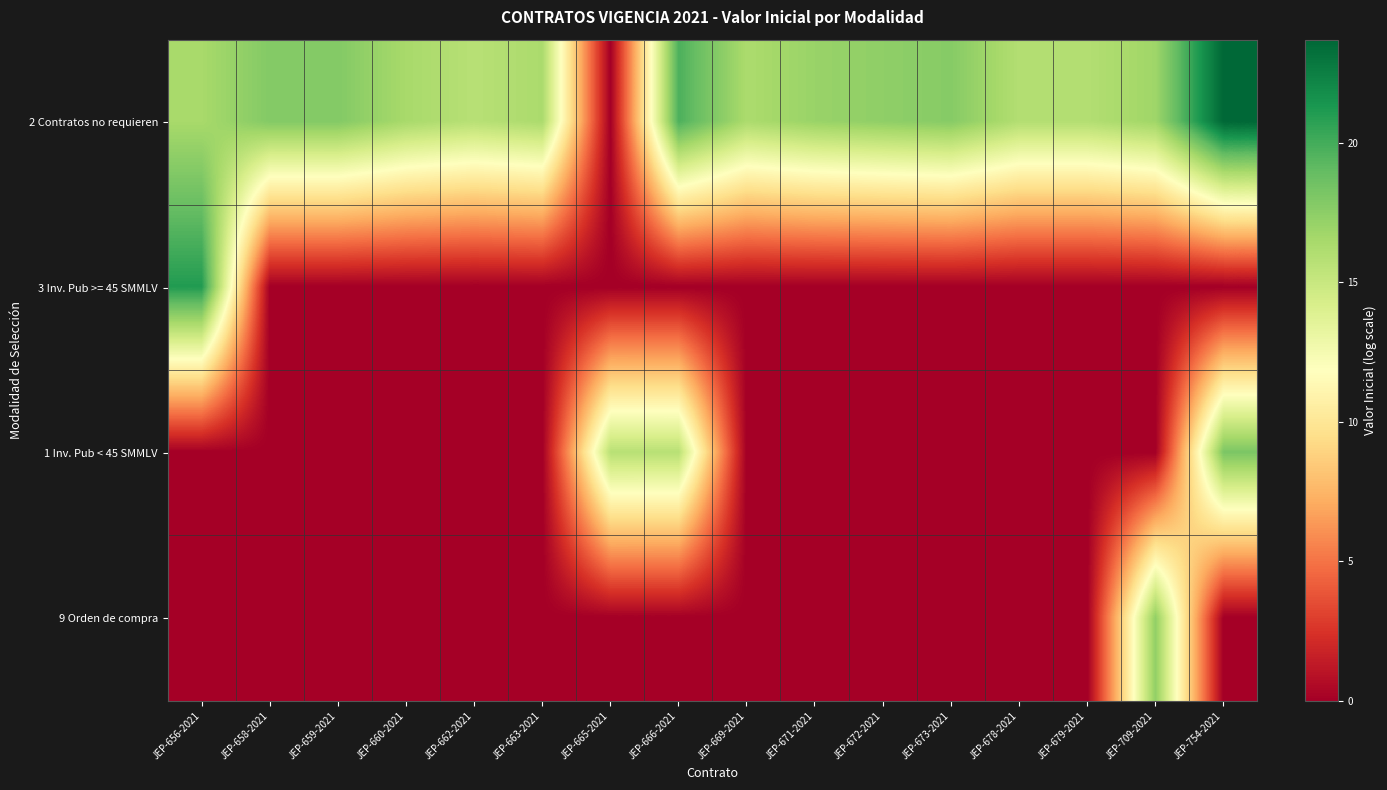

List the series in order of their peak value, highest first.

2 Contratos no requieren, 3 Inv. Pub >= 45 SMMLV, 1 Inv. Pub < 45 SMMLV, 9 Orden de compra